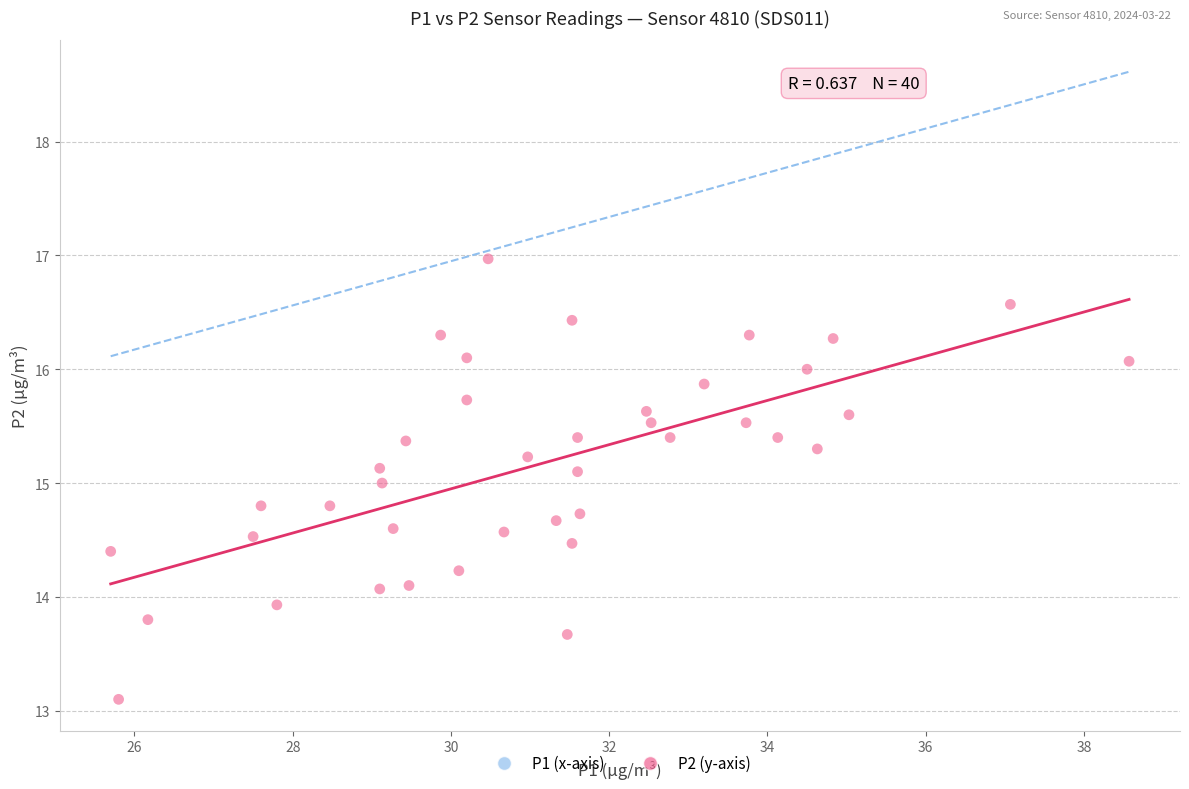

What is the range of Y values (max minus min)?

3.9